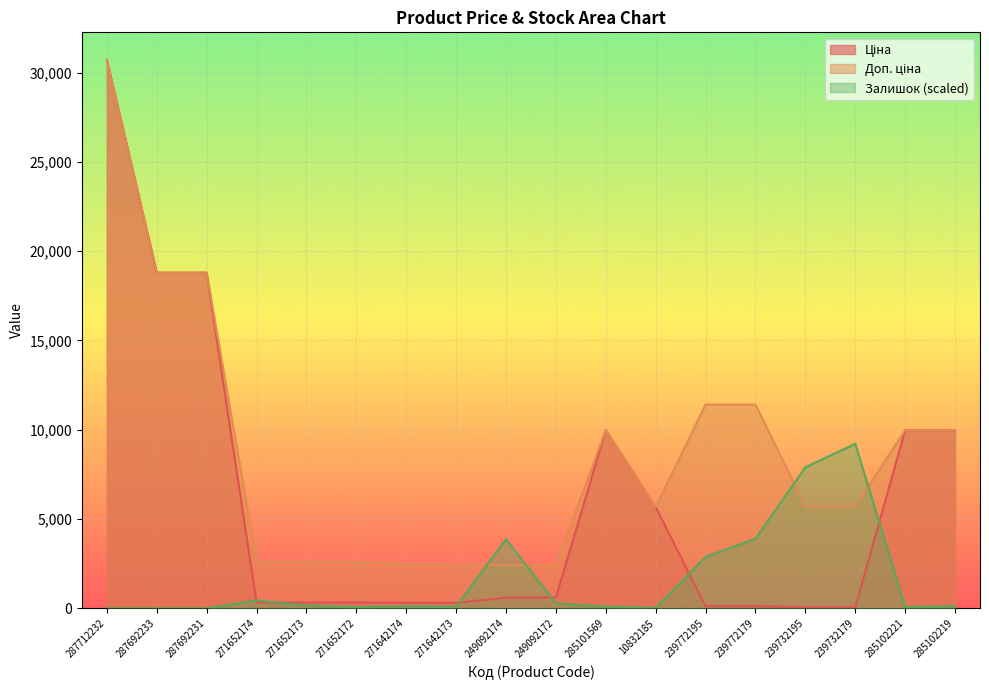

Rank the series by their average value, from lowest to highest.

Залишок, Ціна, Доп. ціна